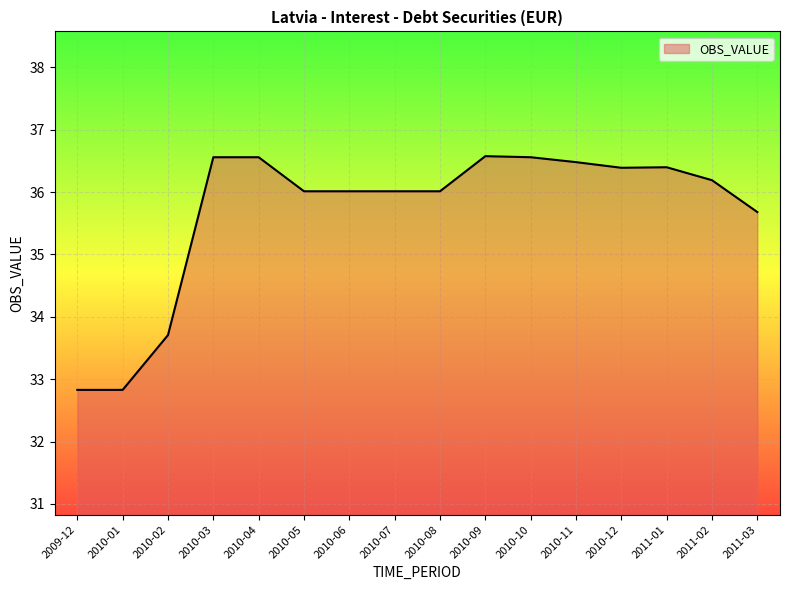

Reading right to left, transcribe all the data shown in this chart.

35.7	36.2	36.4	36.4	36.5	36.6	36.6	36.0	36.0	36.0	36.0	36.6	36.6	33.7	32.8	32.8